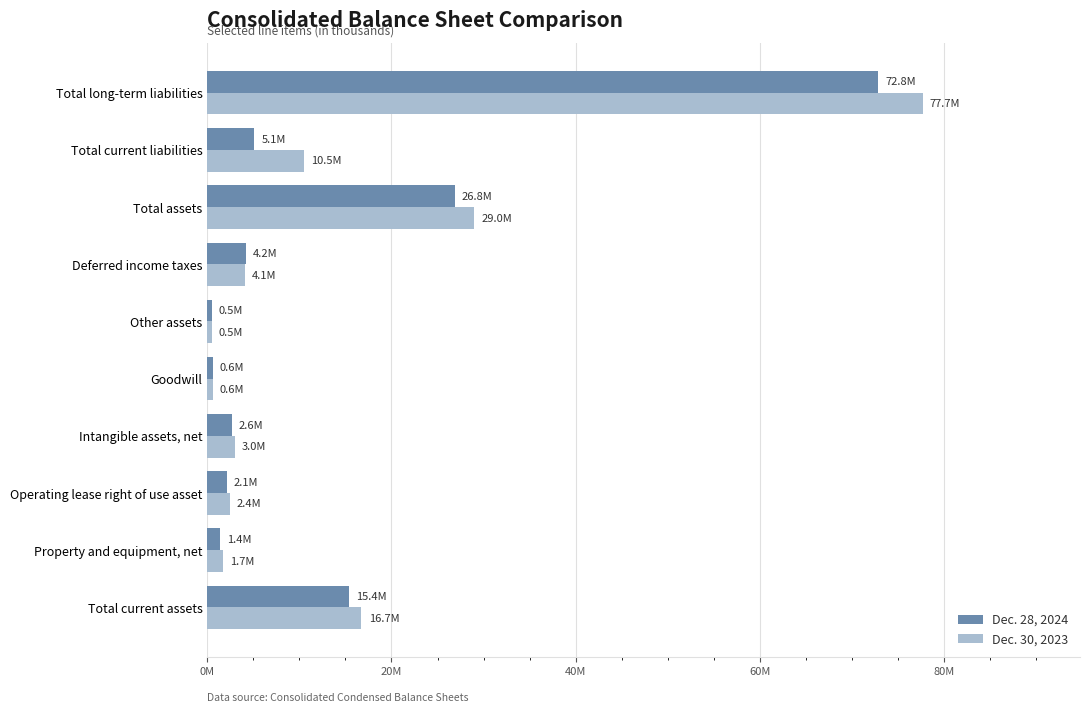

What are all the series names shown in the legend?

Dec. 28, 2024, Dec. 30, 2023